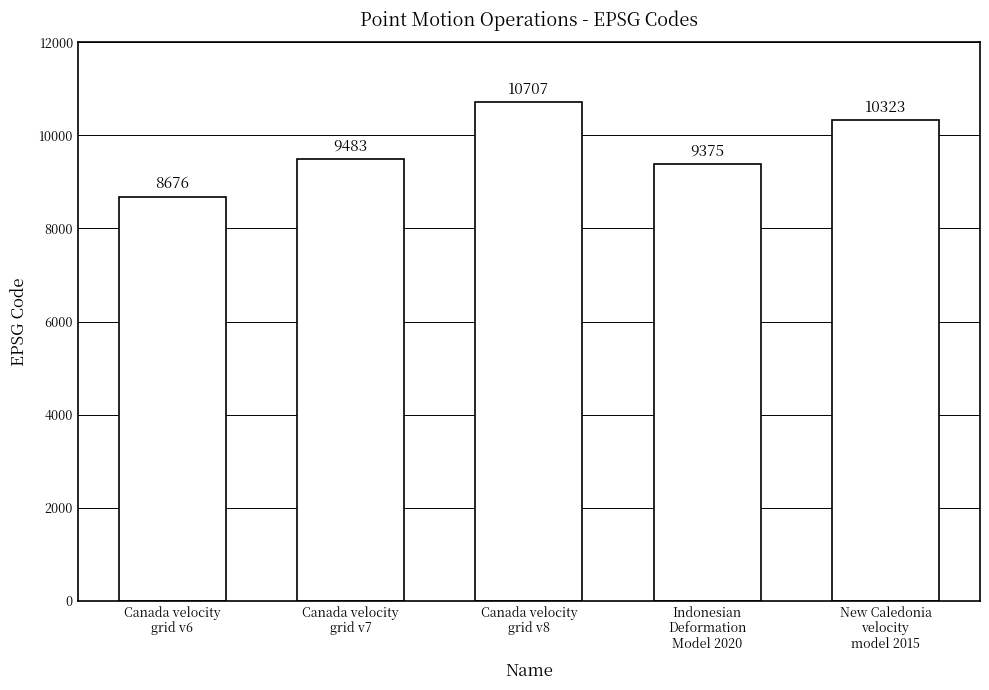

What is the sum of all values?

48564